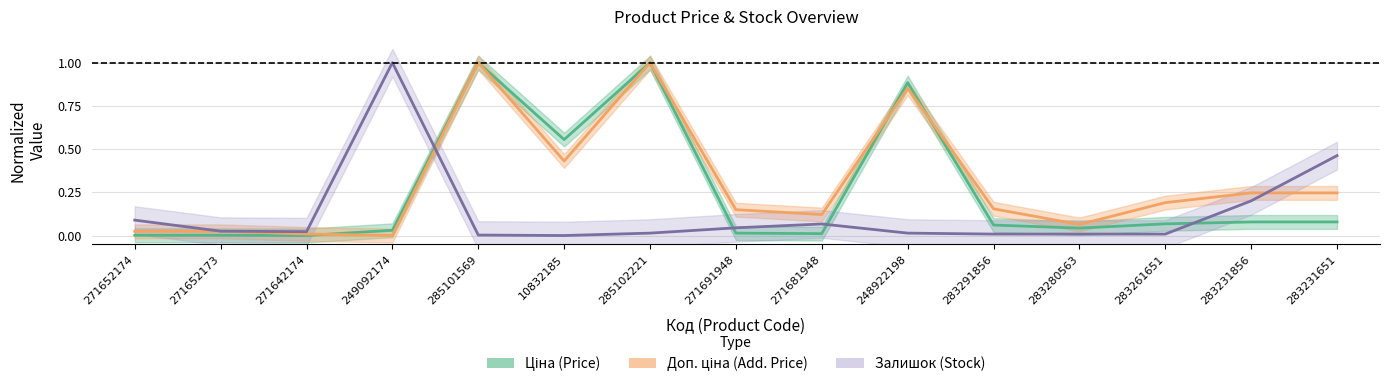

Between 285102221 and 271681948, which is larger?

285102221